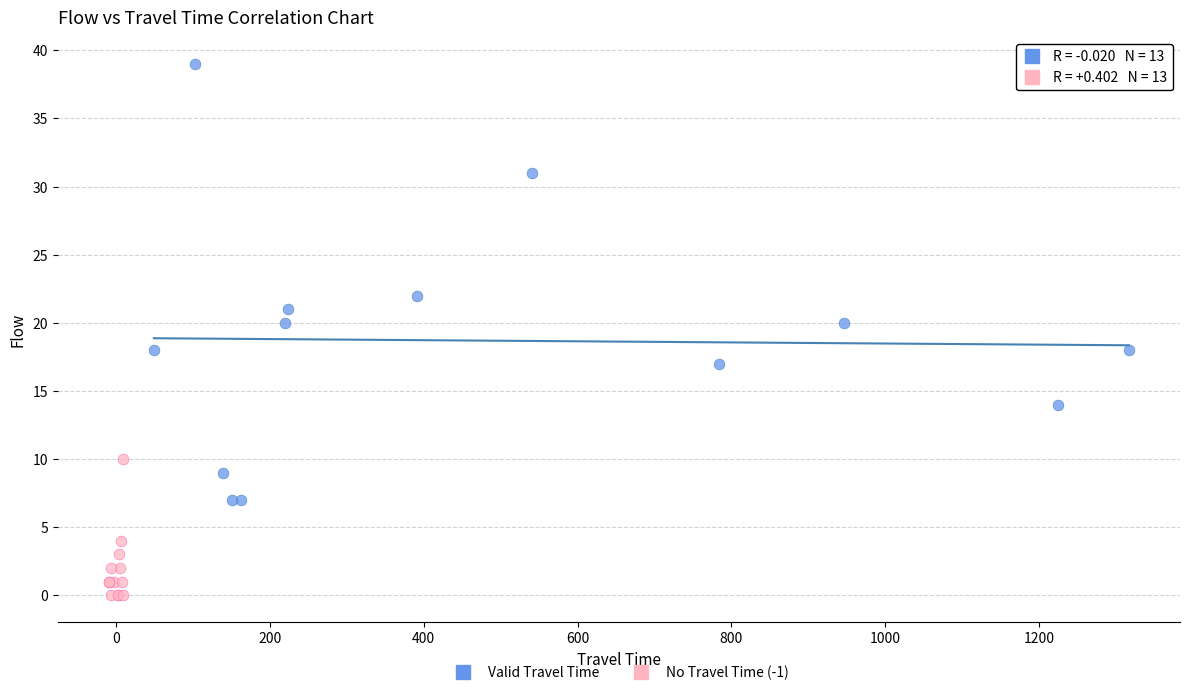

Which series contains the highest Y value?

Valid Travel Time